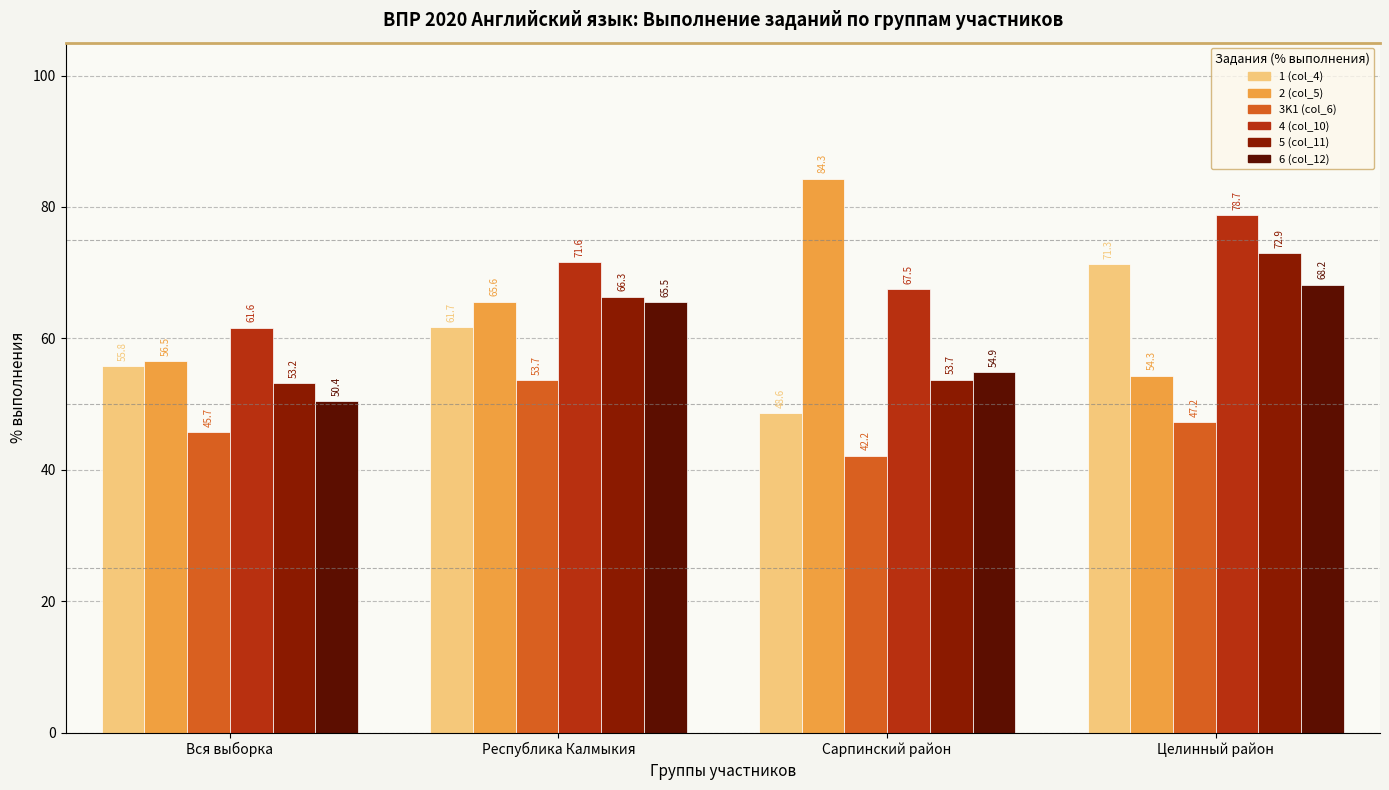

Which label corresponds to the largest value in the chart?

Сарпинский район